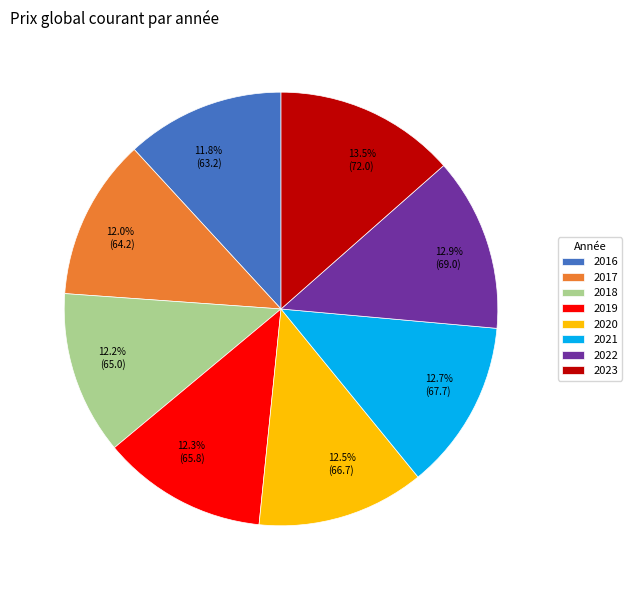

Is 2020 the majority of the pie?

No